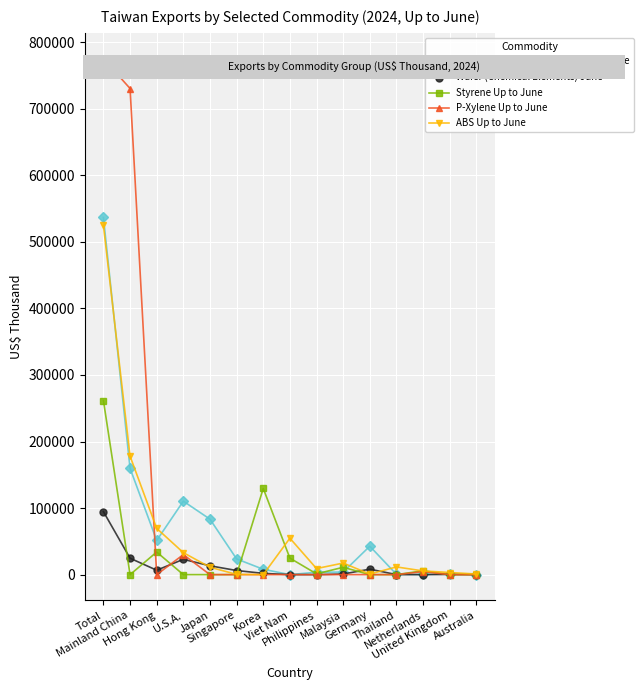

How many data points in Wafer (Chemical Elements) June are less than 1908?

7